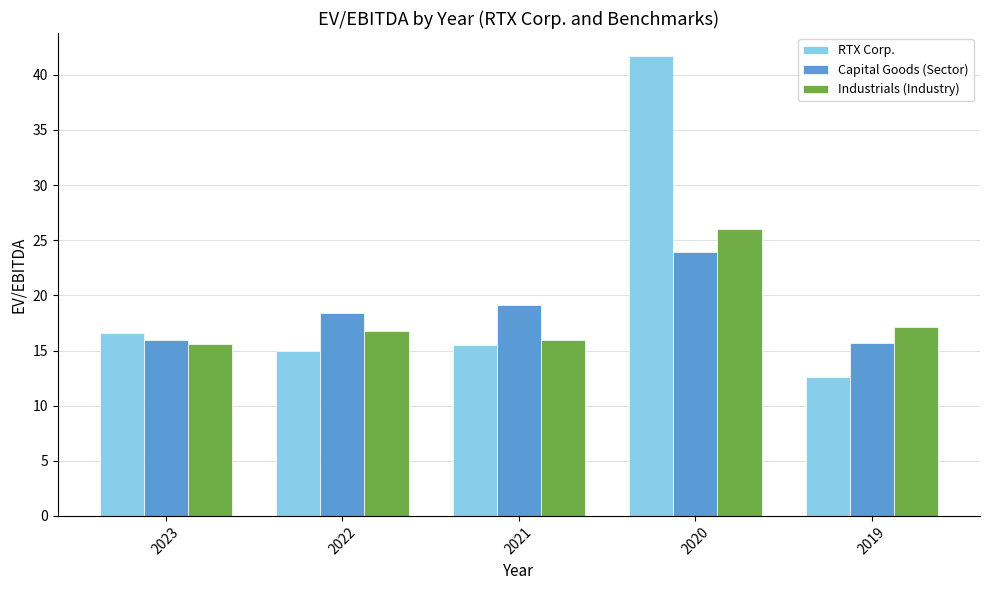

Is it true that RTX Corp. equals 12.6 at 2019?

True